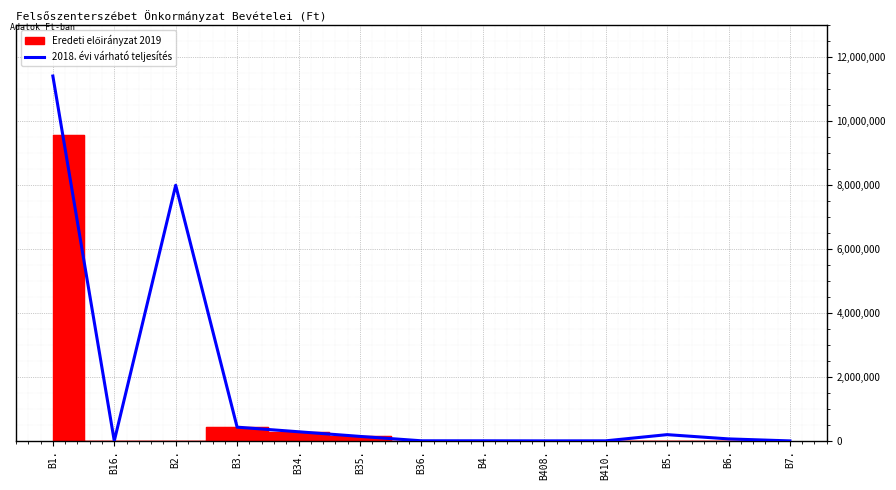

How many points are higher than both their immediate neighbors (excluding endpoints)?

2